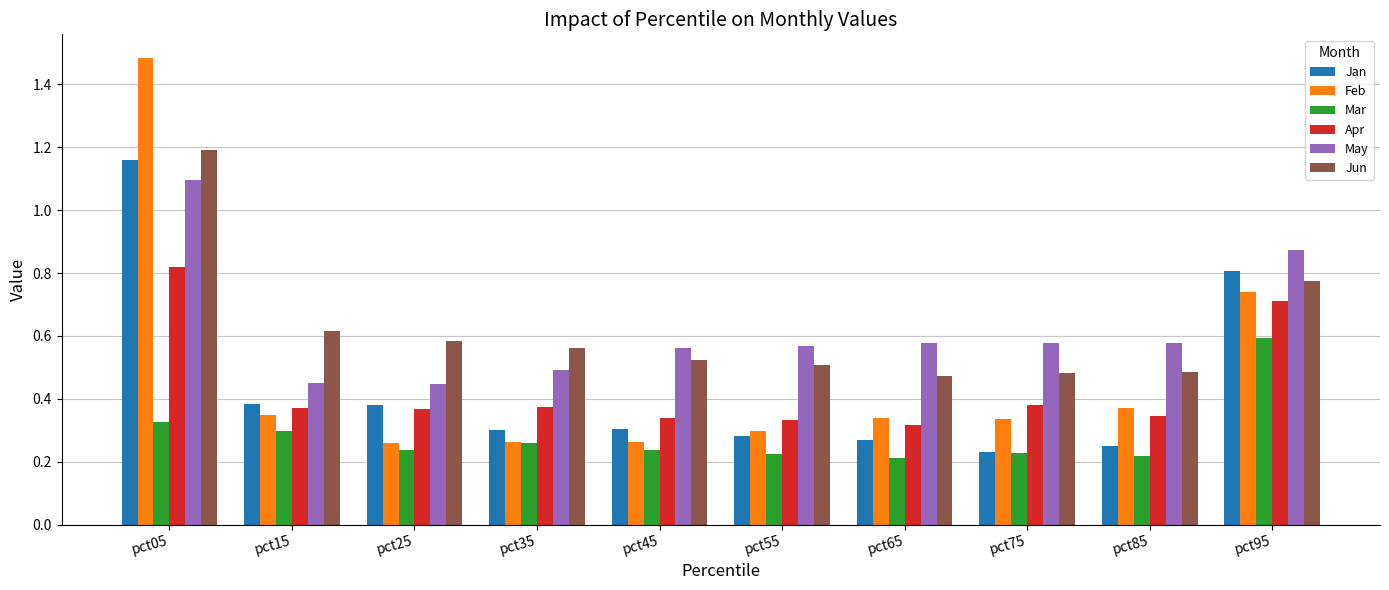

How many May values are between 0 and 1?

9